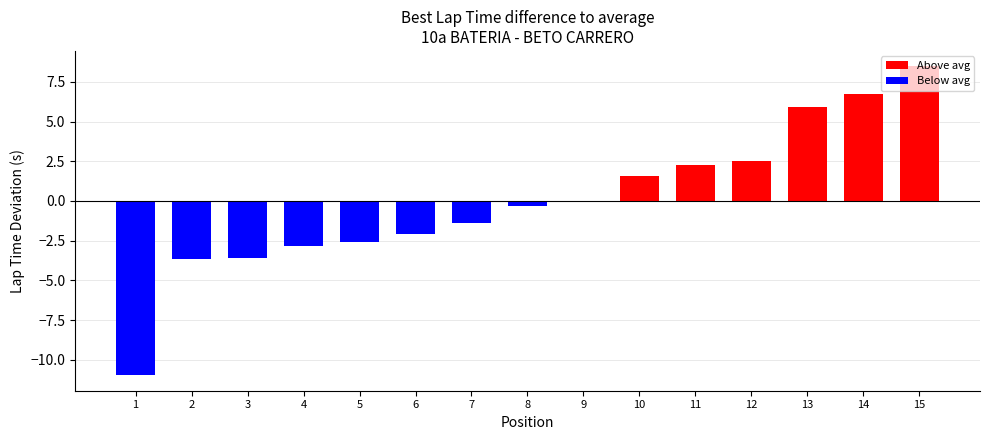

What is the maximum value shown in the chart?

8.5